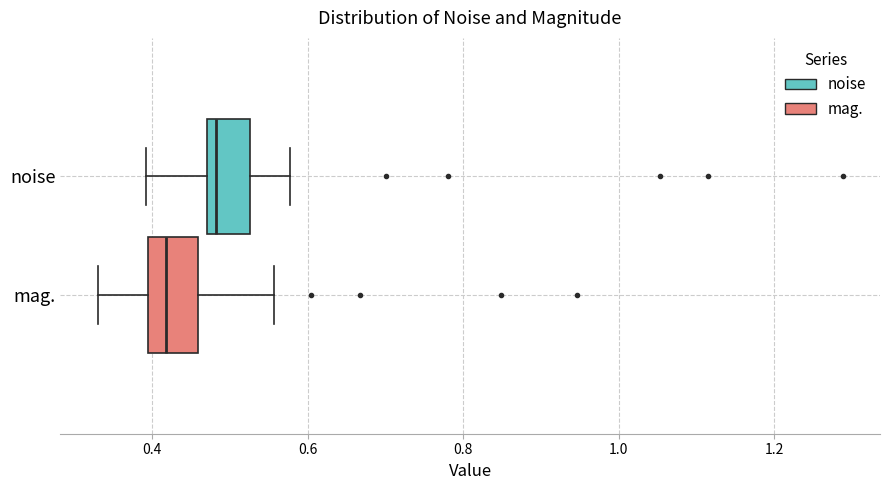

Which box's median line is the furthest to the right?

noise